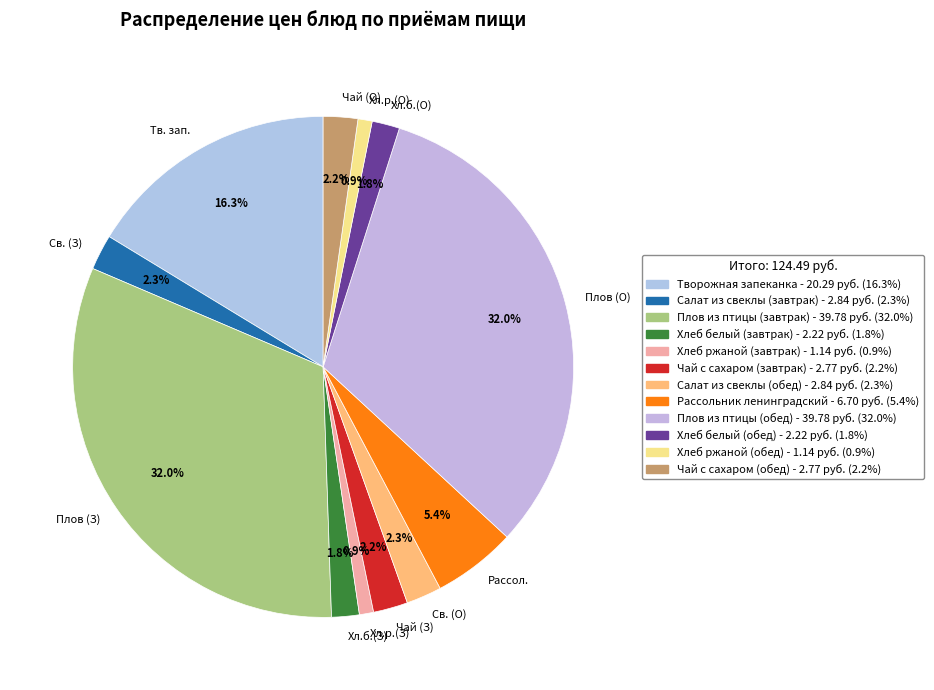

Approximately how many times larger is the value at Тв. зап. compared to Плов (З)?

0.5